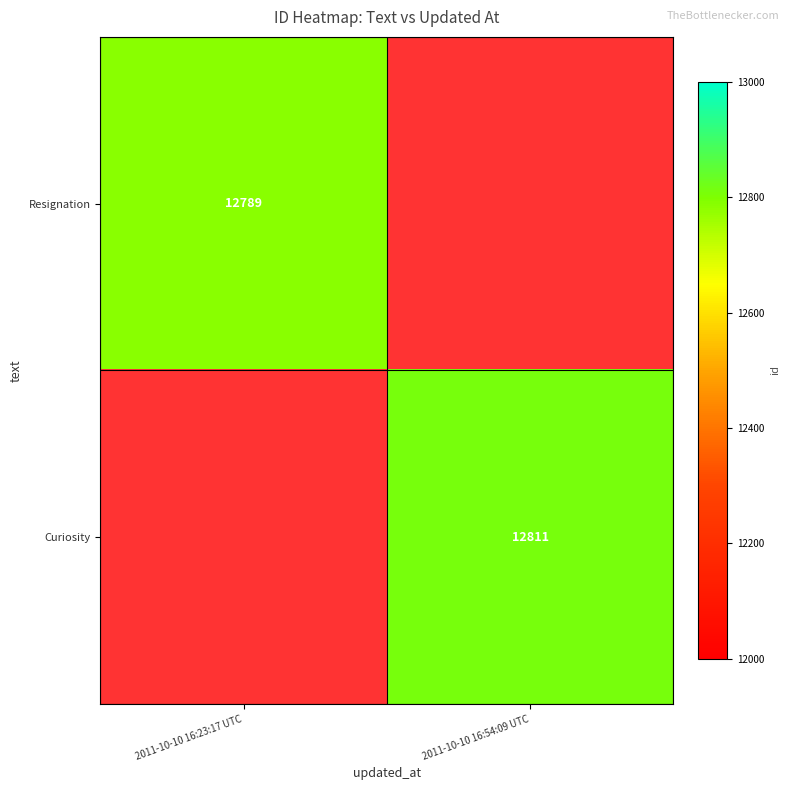

How many distinct data groups are displayed?

2